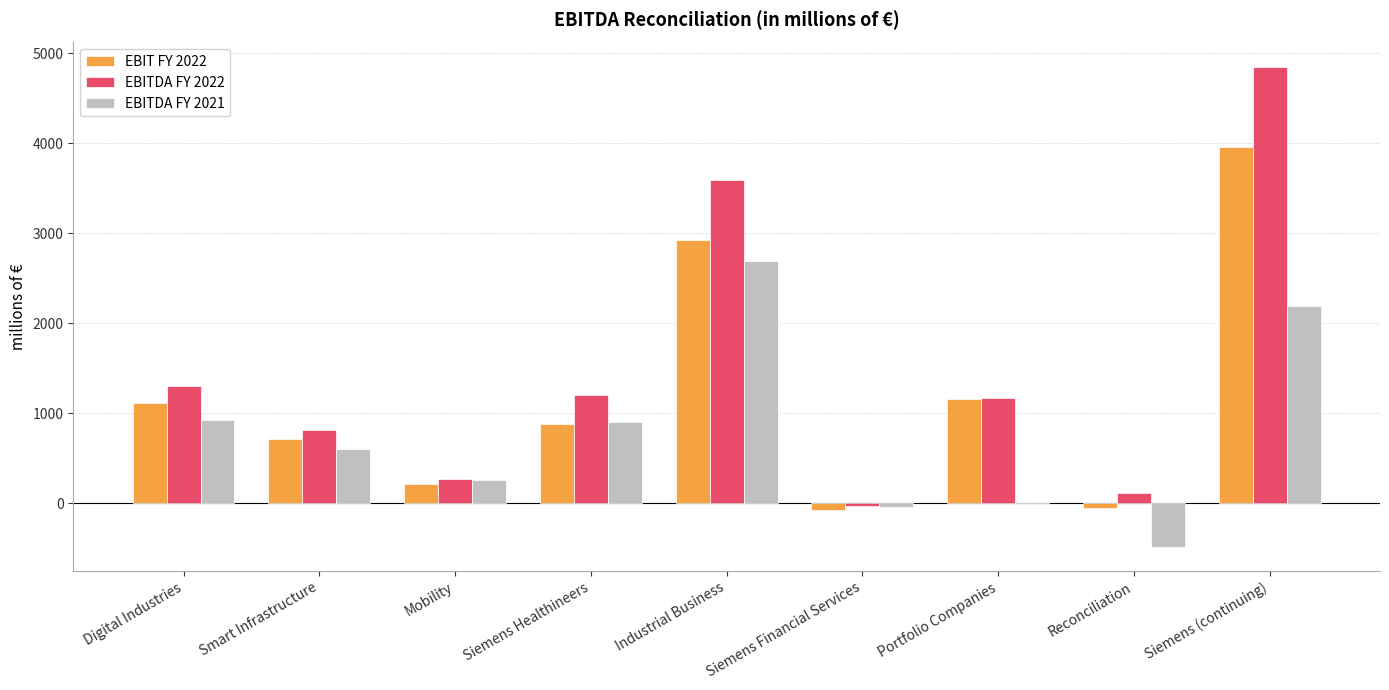

What is the maximum value for EBITDA FY 2022?

4853